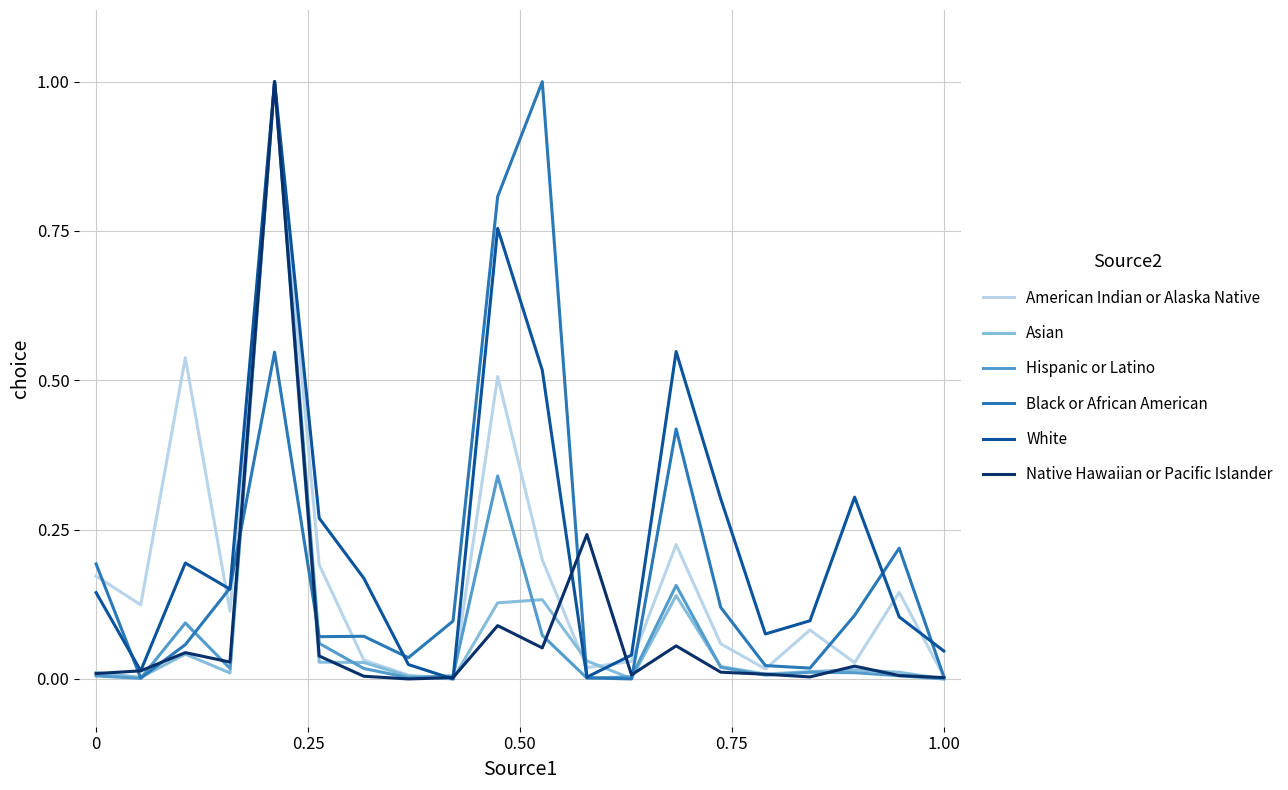

Does the chart have visible grid lines?

Yes